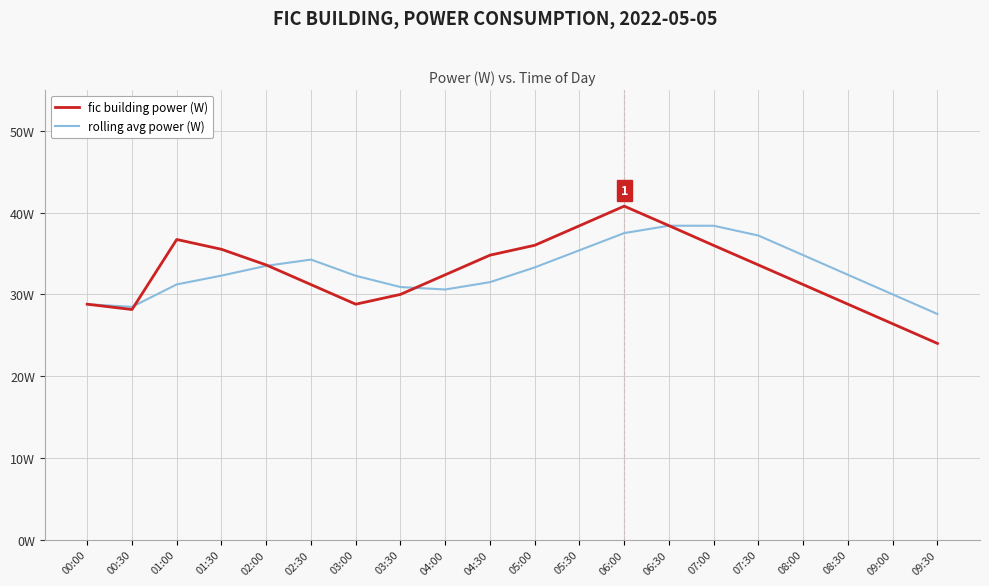

Is it true that fic building power (W) equals 28.8 at 00:00?

True